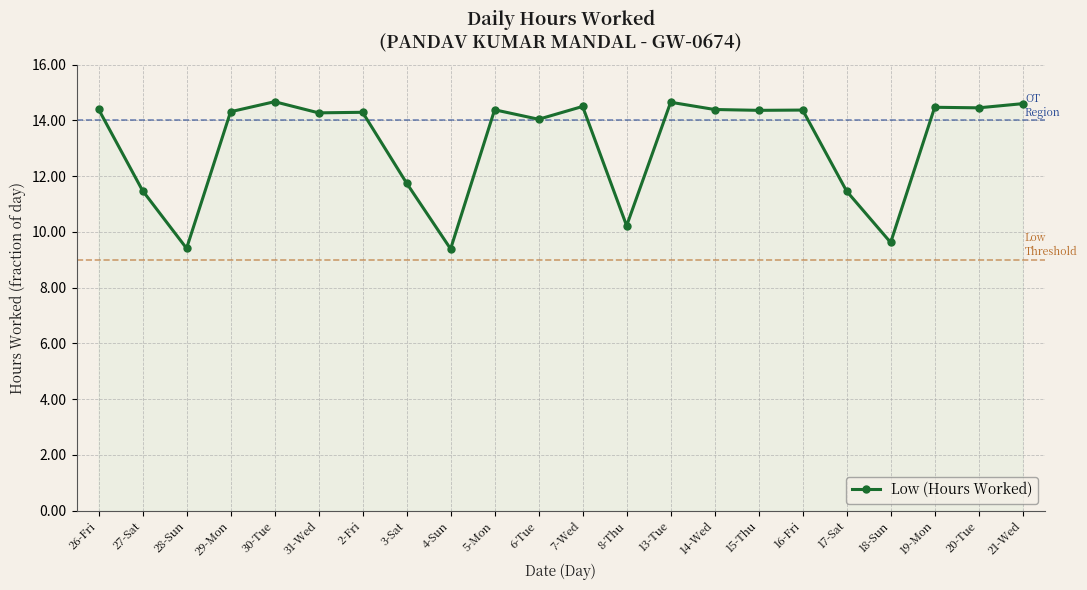

How many distinct data groups are displayed?

1